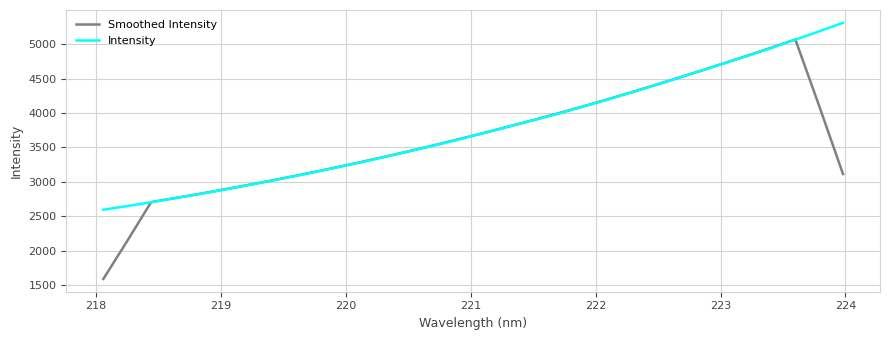

How many categories are shown in the chart?

32